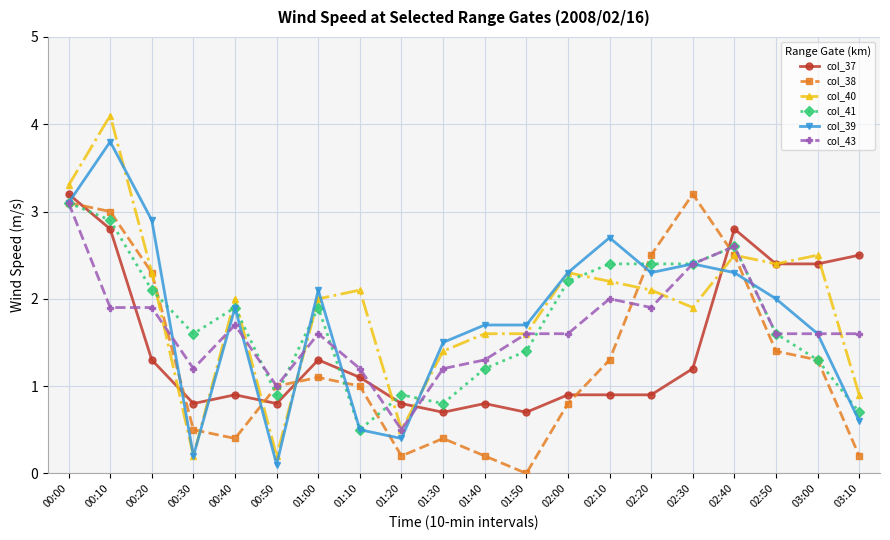

Which series changed the most between 02:20 and 02:50?

col_37